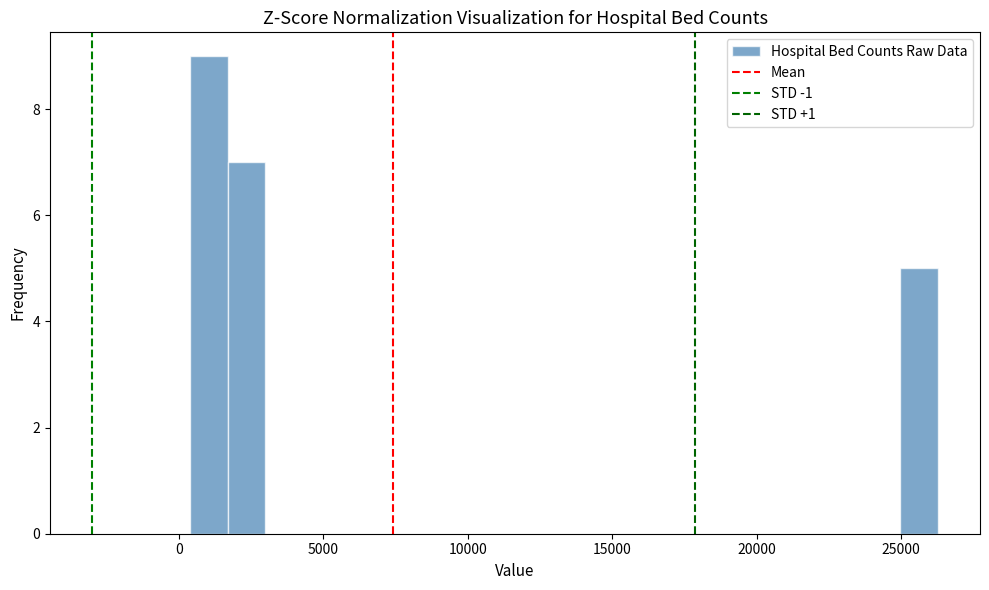

Read against the x-axis, roughly where is the centre of the tallest bar?

1000